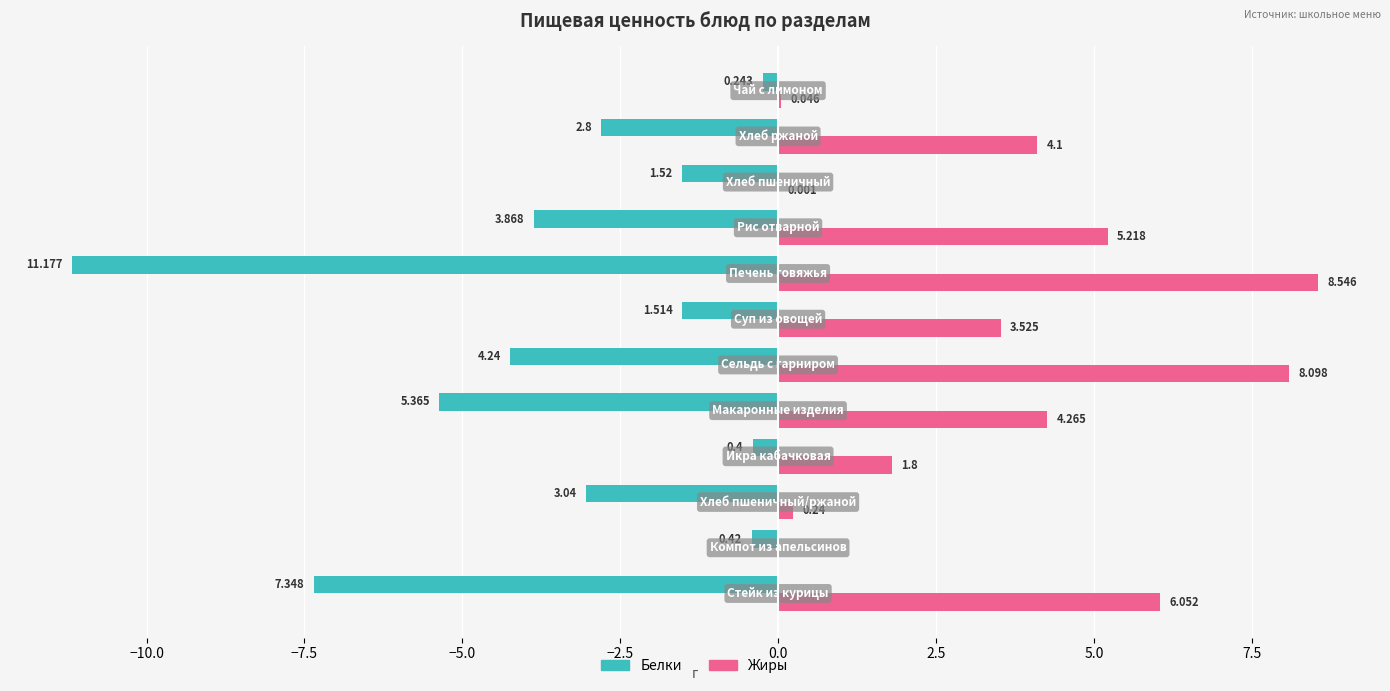

Which series has the largest total across all categories?

Жиры